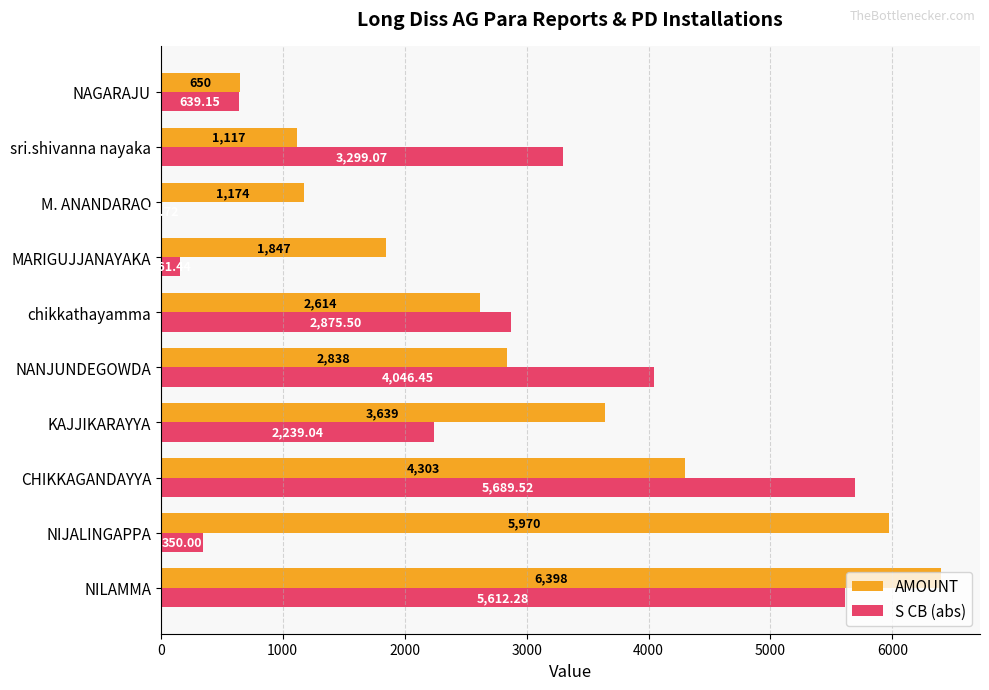

Which series changed the most between NIJALINGAPPA and M. ANANDARAO?

AMOUNT